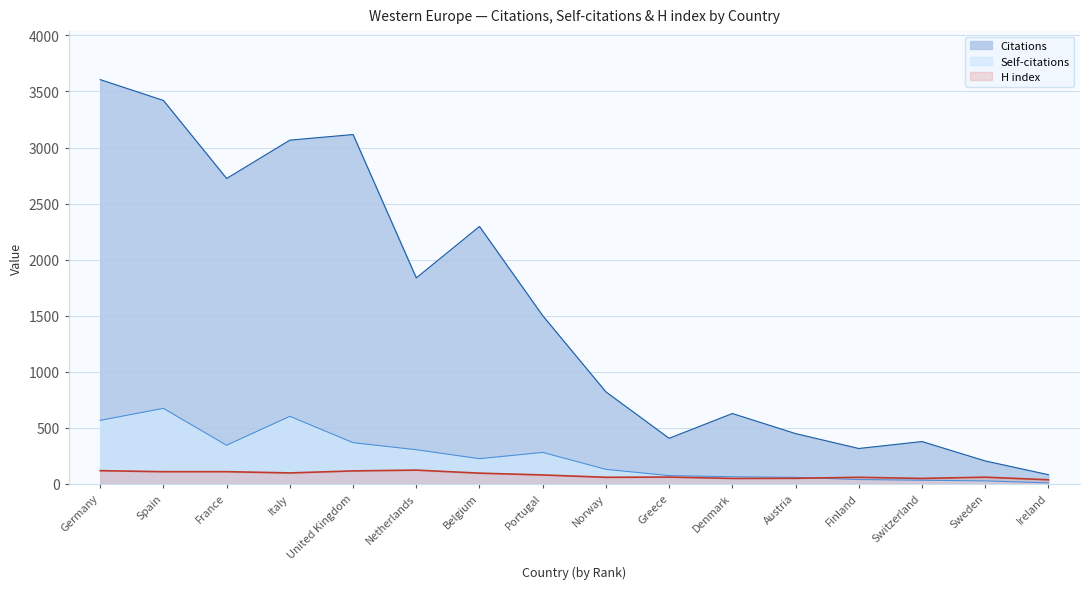

Rank the categories by H index value from highest to lowest.

Netherlands, Germany, United Kingdom, Spain, France, Italy, Belgium, Portugal, Greece, Sweden, Norway, Finland, Austria, Denmark, Switzerland, Ireland